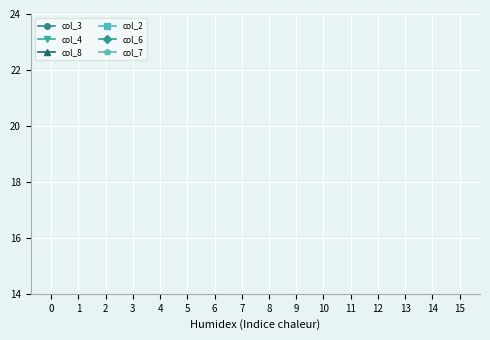

How many distinct data groups are displayed?

6